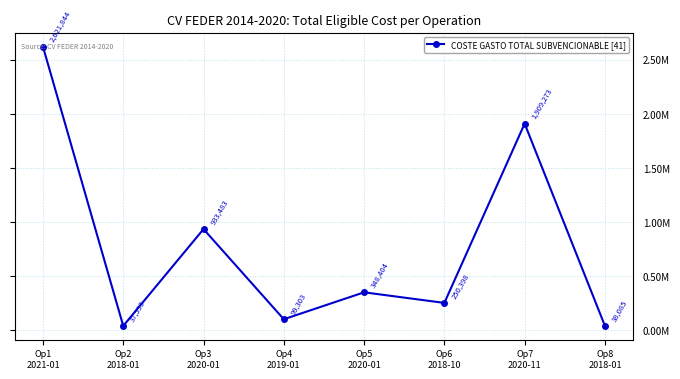

Is this an area chart (filled region under the line)?

No